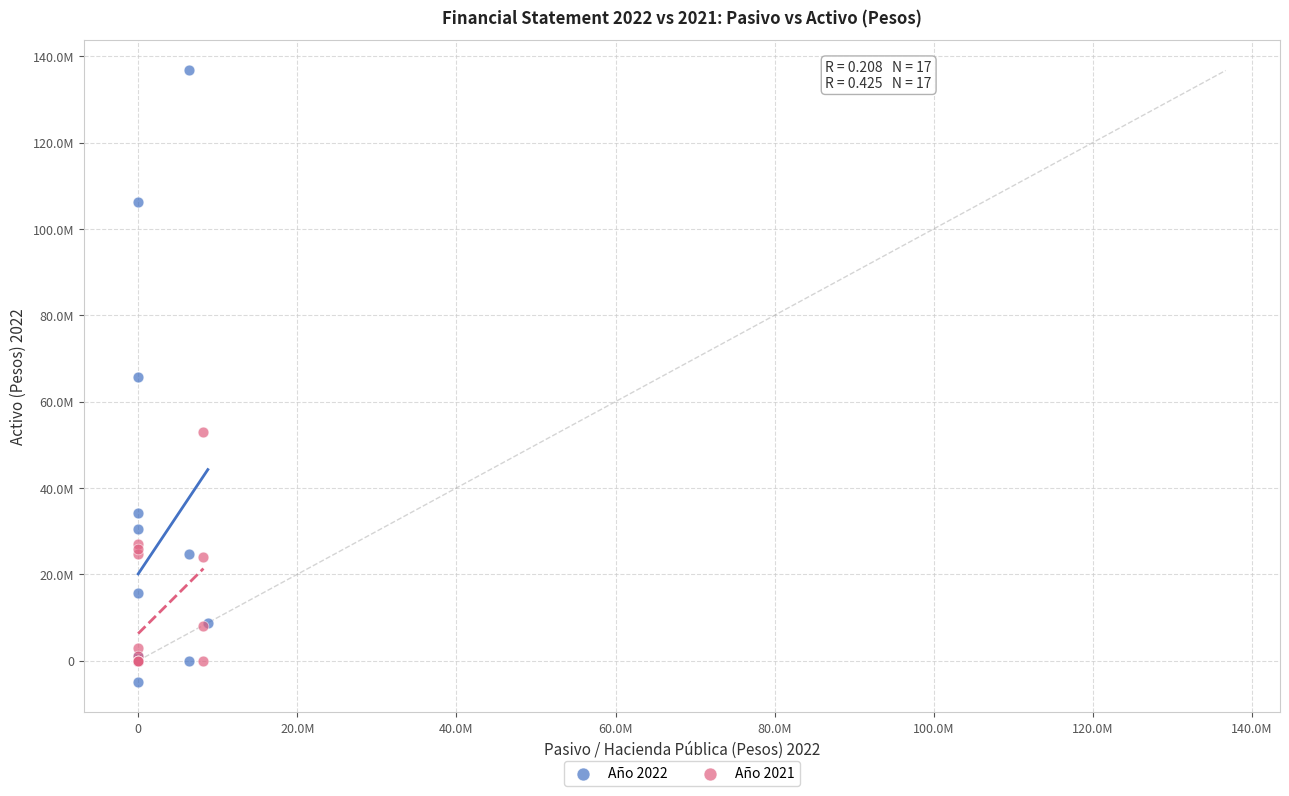

What are all the series names shown in the legend?

Año 2022, Año 2021